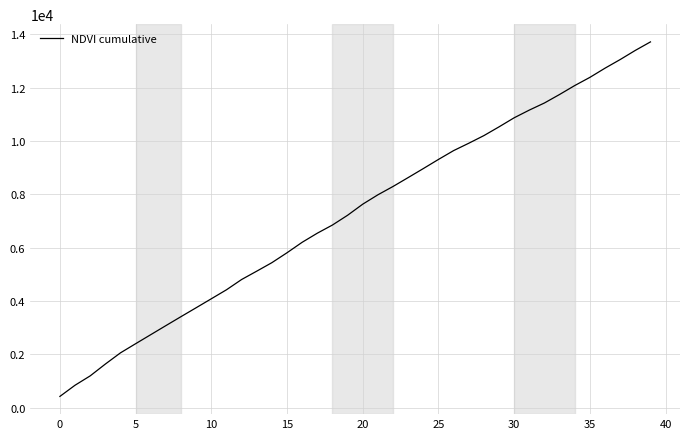

How many lines are shown in the chart?

1